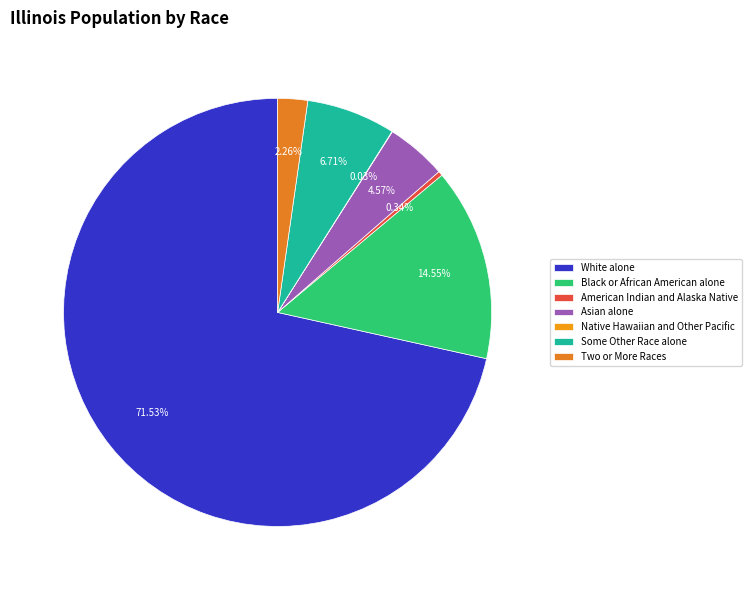

Rank the categories by value from highest to lowest.

White alone, Black or African American alone, Some Other Race alone, Asian alone, Two or More Races, American Indian and Alaska Native, Native Hawaiian and Other Pacific